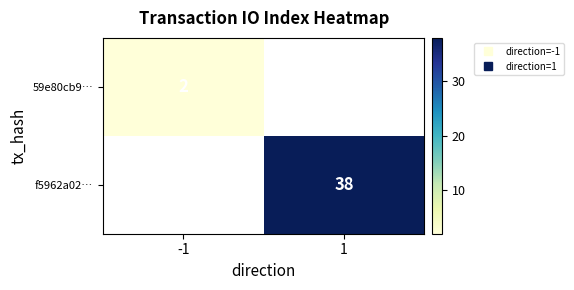

The 59e80cb9… series shows 3.1 at -1. True or false?

False